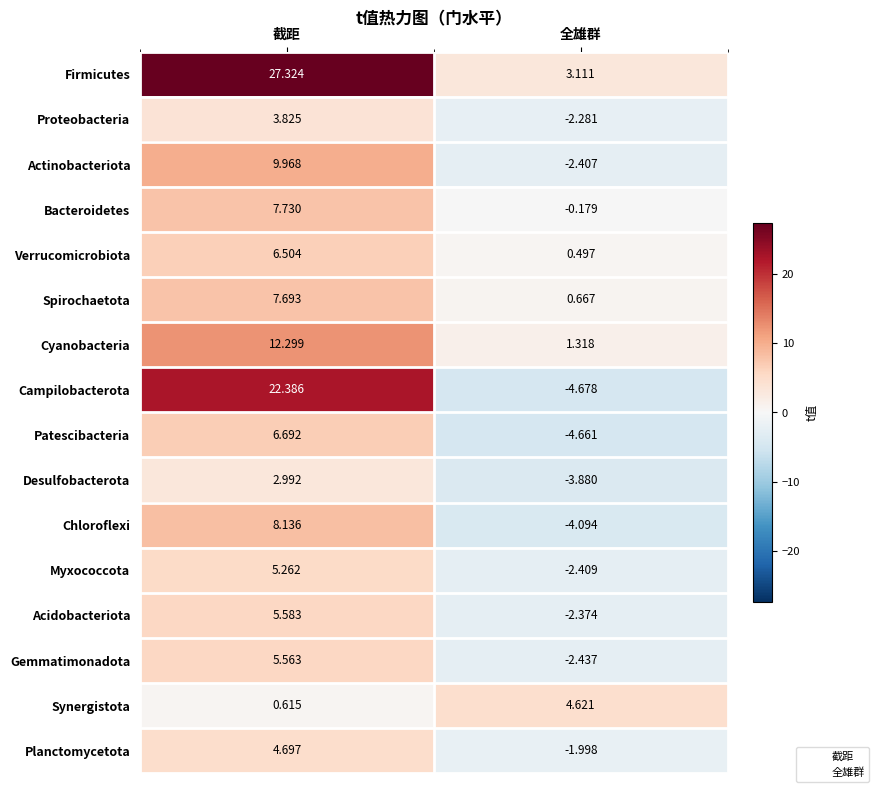

Which series has the largest total across all categories?

Firmicutes